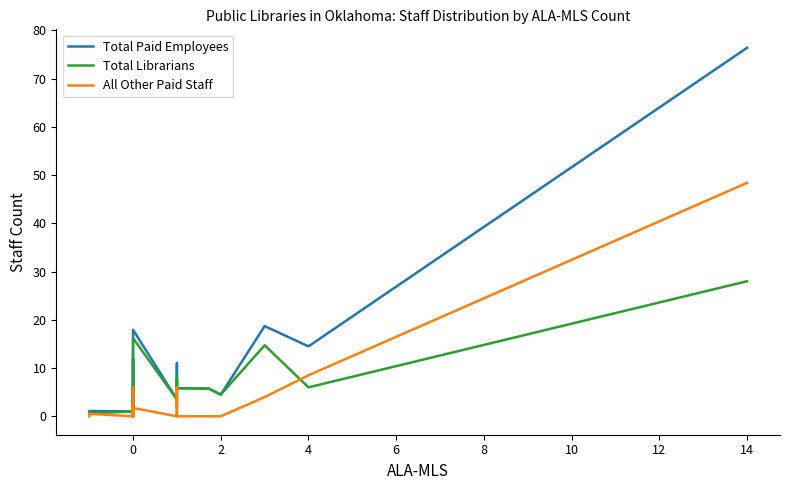

What is the label of the 14th point from the left?

13